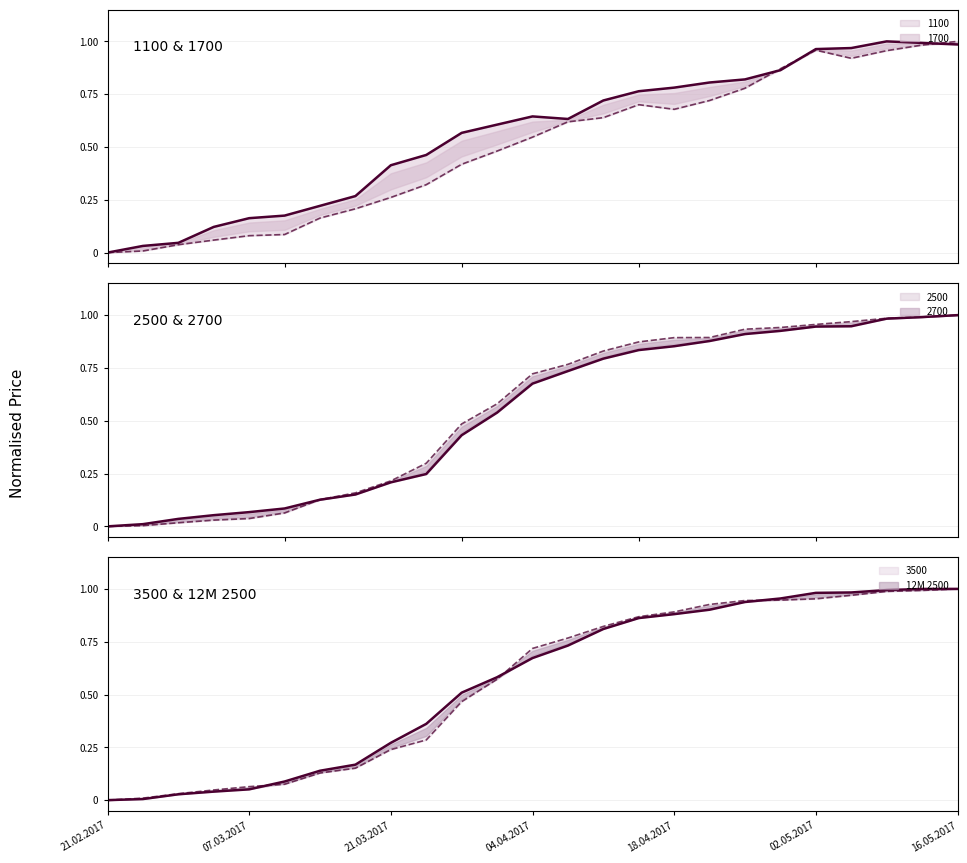

What is the maximum value shown in the chart?

1.0